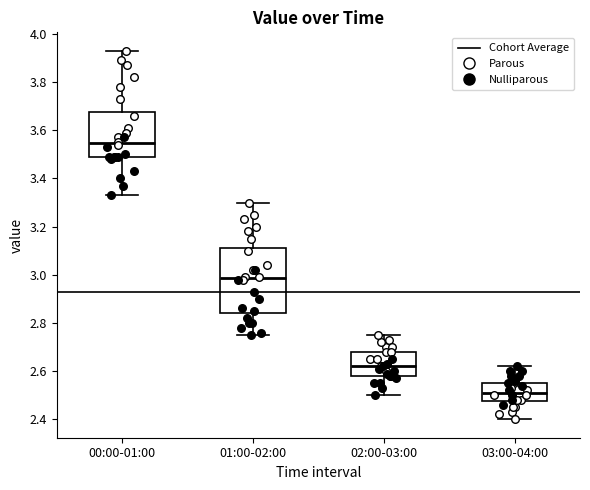

Which box's median line is the lowest?

03:00-04:00